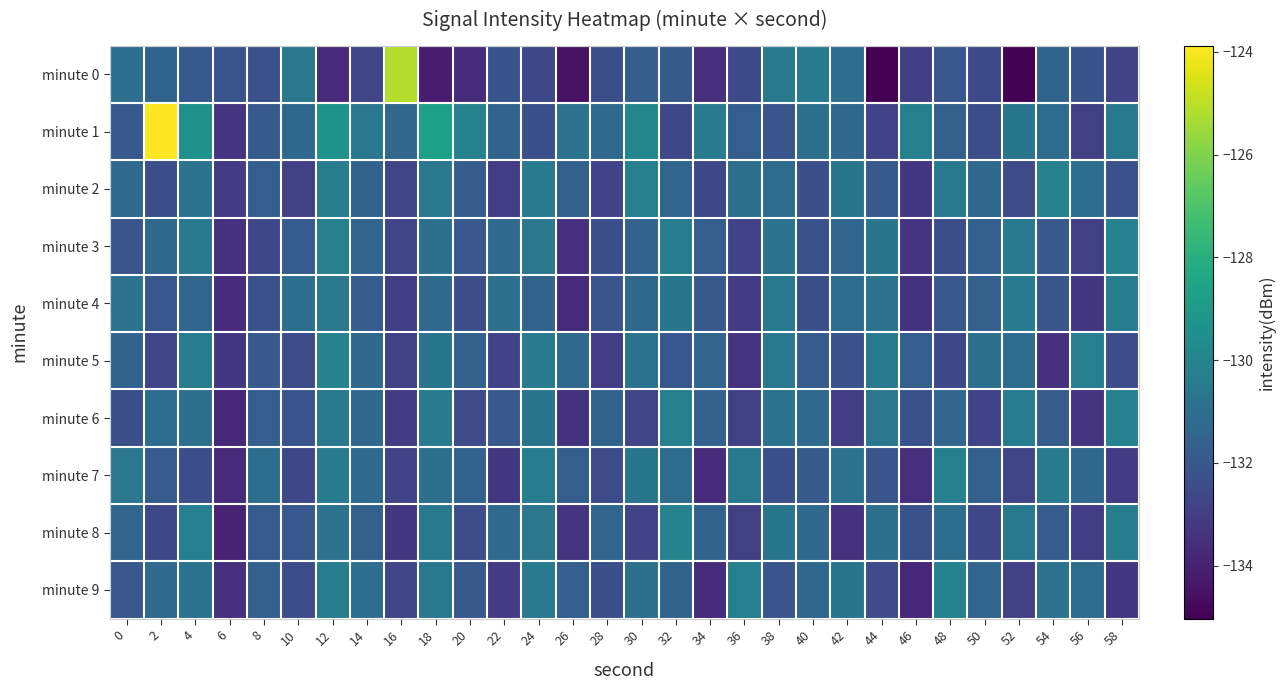

At which category is the sum across all series the highest?

12